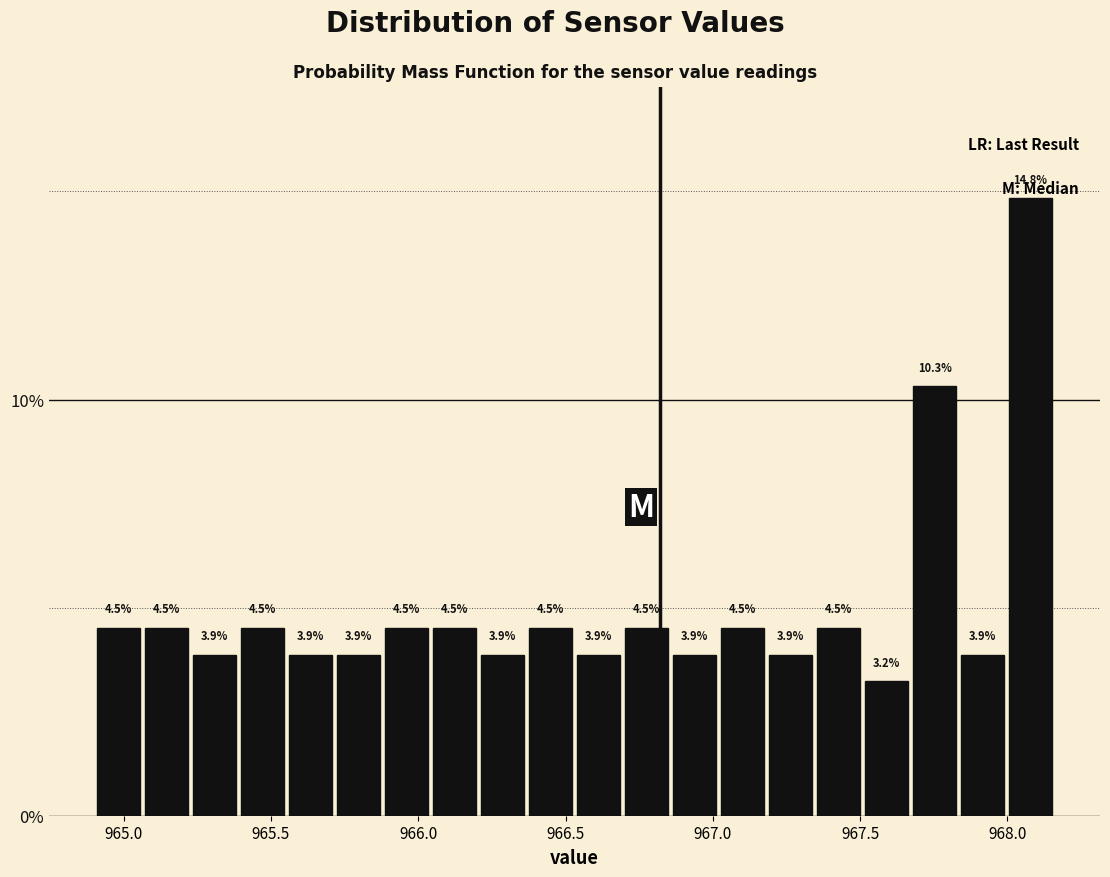

Read against the x-axis, roughly where is the centre of the tallest bar?

968.10